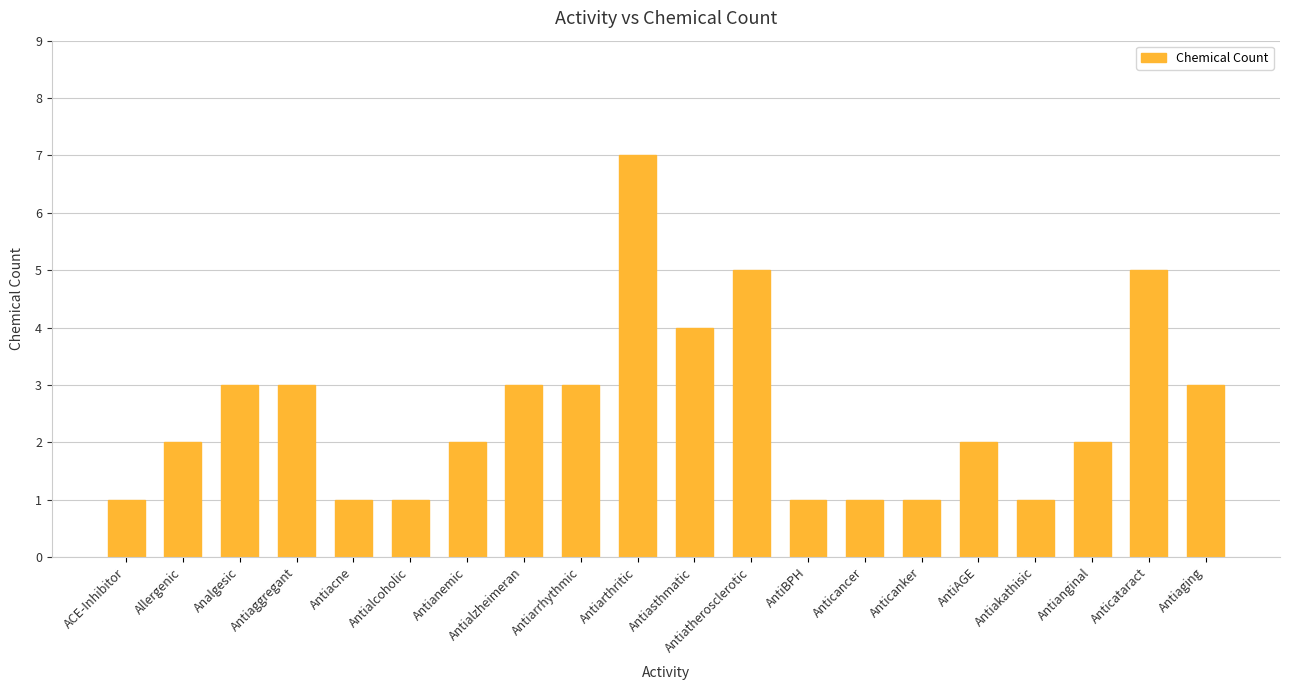

What position from the right is Antiakathisic?

4